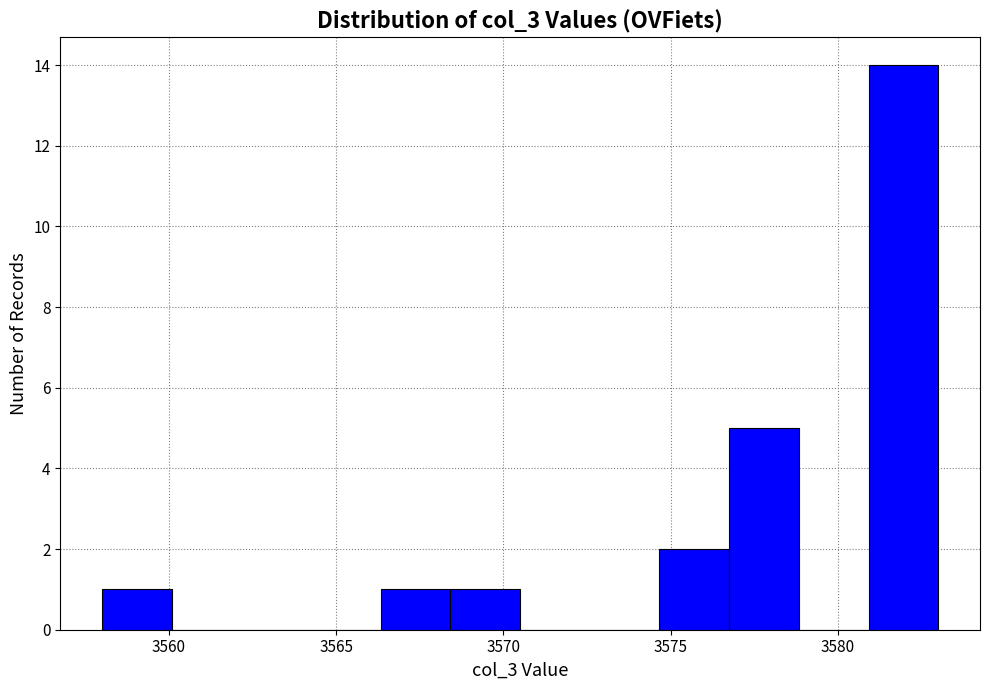

How tall is the bar that spans 3574.5 to 3577.0 on the x-axis? Neither the bar edges nor the heights are printed on the chart, so give them approximately, as read against the axes.

2